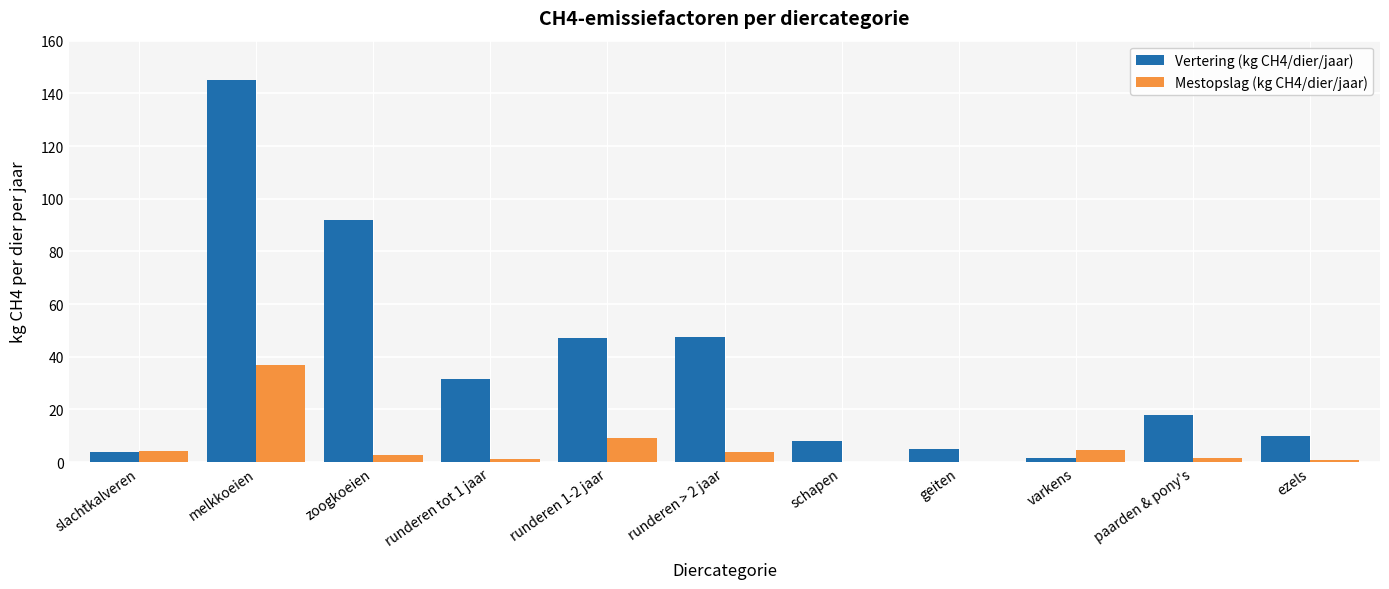

Count the number of data series in this chart.

2